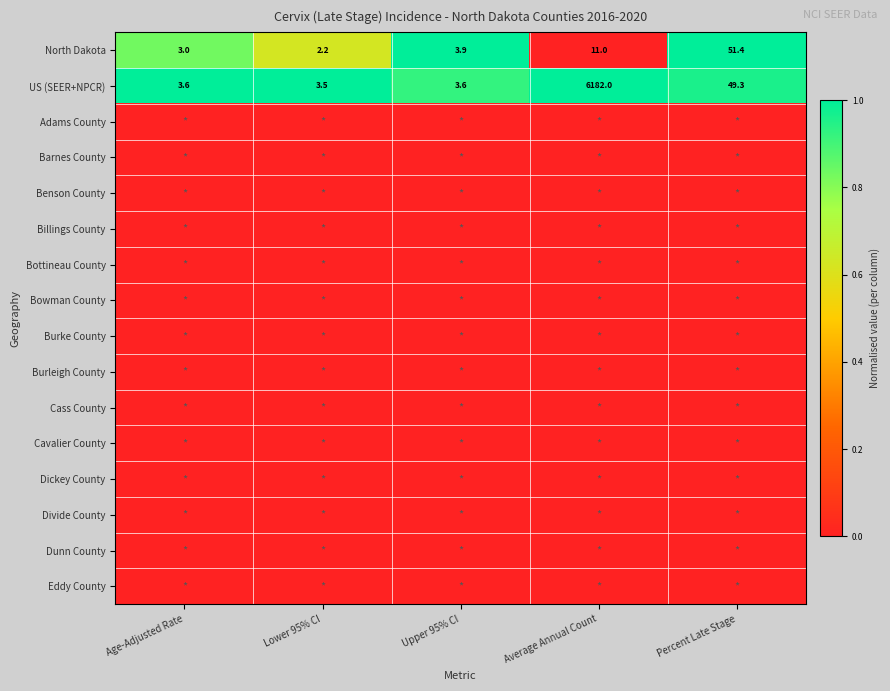

Where is North Dakota nearest to the value 26?

Average Annual Count